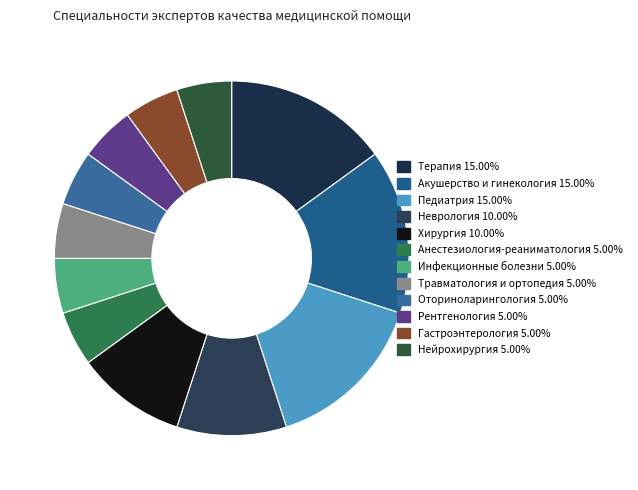

Count the number of slices in the pie.

12